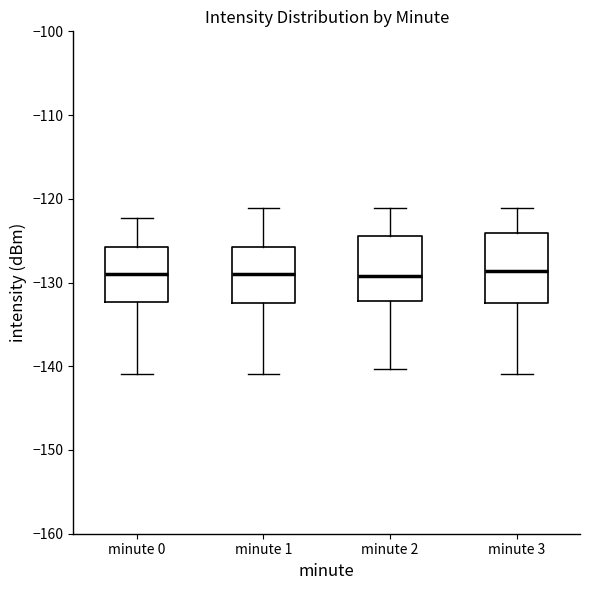

Reading left to right, transcribe this box plot: for each box, give where its median line is, the range the box spans, and where its two whiskers end, as read against the y-axis. The values are not printed on the chart, so give them approximately, as read against the axis.

minute 0: median -129, box -132 to -126, whiskers -141 to -122
minute 1: median -129, box -132 to -126, whiskers -141 to -121
minute 2: median -129, box -132 to -124, whiskers -140 to -121
minute 3: median -129, box -132 to -124, whiskers -141 to -121